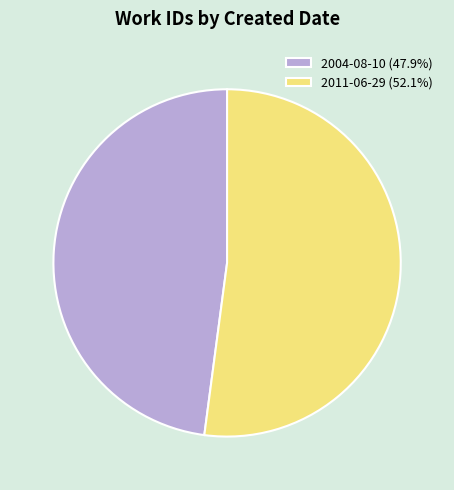

Is the sum of 2004-08-10 (47.9%) and 2011-06-29 (52.1%) greater than half?

Yes